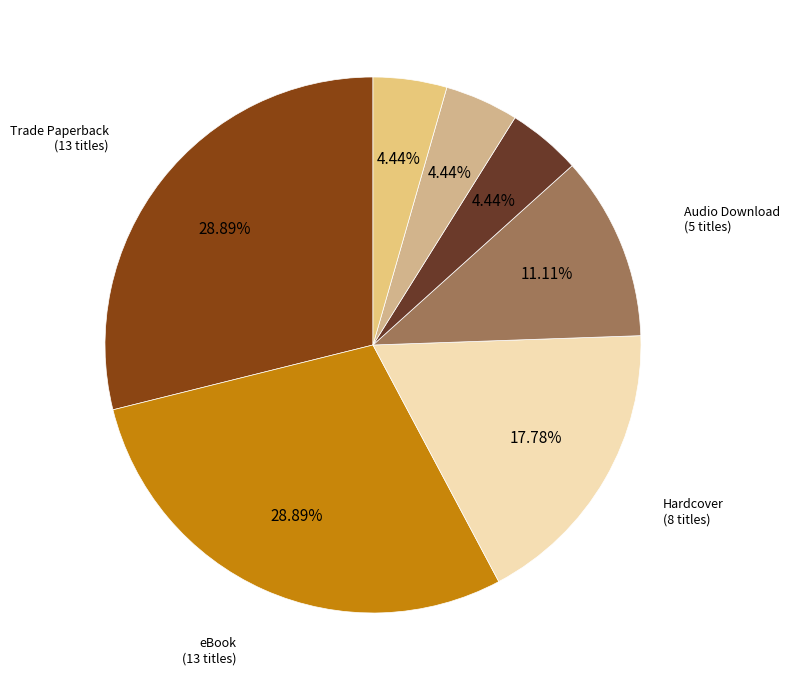

To the nearest percent, what is the difference between the largest and smallest slice percentages?

24%